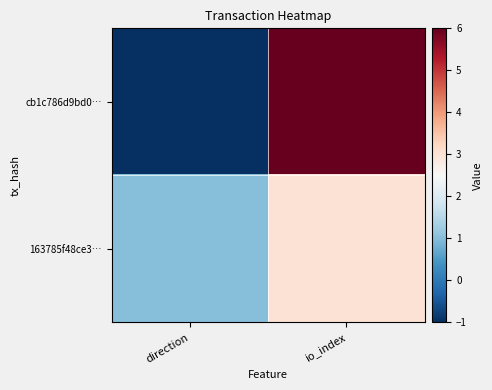

Rank the series at io_index from lowest to highest value.

163785f48ce3…, cb1c786d9bd0…